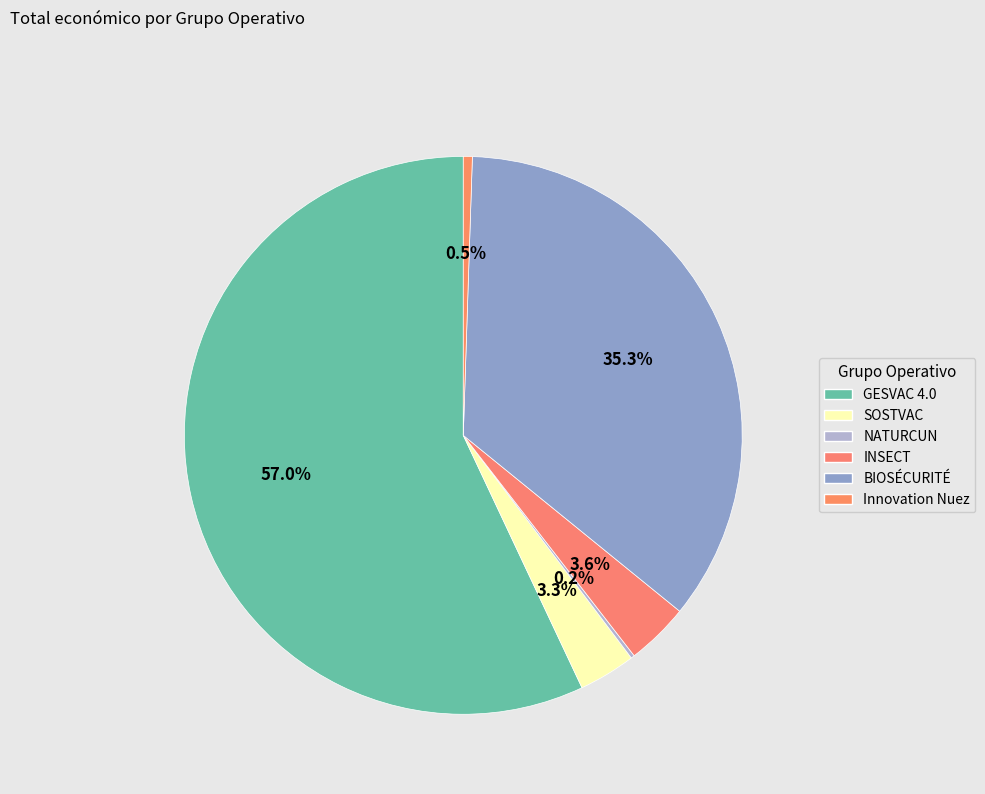

What is the majority slice?

GESVAC 4.0